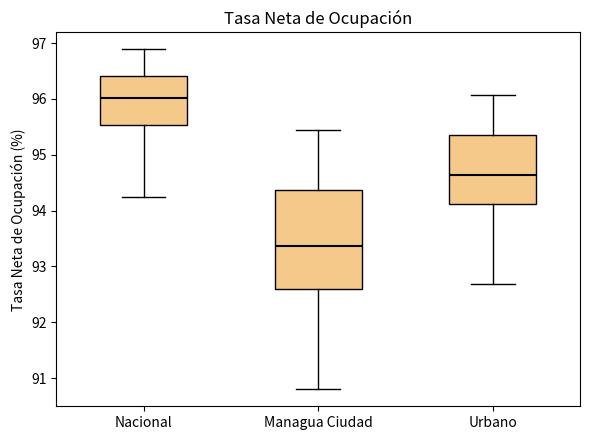

Reading left to right, read every box against the y-axis: the position of its median line, the range the box covers, and the ends of its whiskers. The values are not printed on the chart, so give them approximately, as read against the axis.

Nacional: median 96.0, box 95.5 to 96.4, whiskers 94.2 to 96.9
Managua Ciudad: median 93.4, box 92.6 to 94.4, whiskers 90.8 to 95.4
Urbano: median 94.6, box 94.1 to 95.3, whiskers 92.7 to 96.1